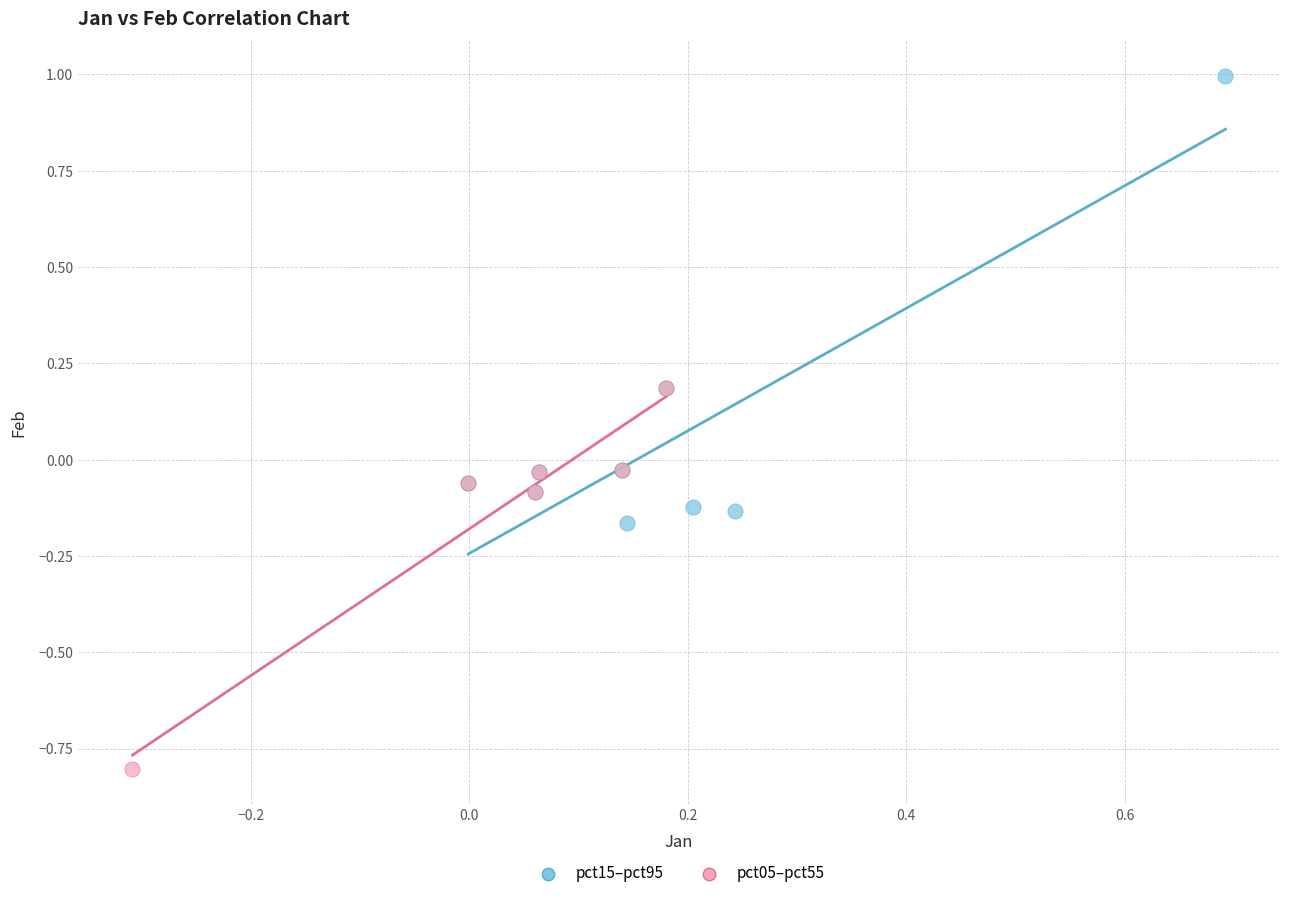

Which series contains the lowest Y value?

pct05–pct55